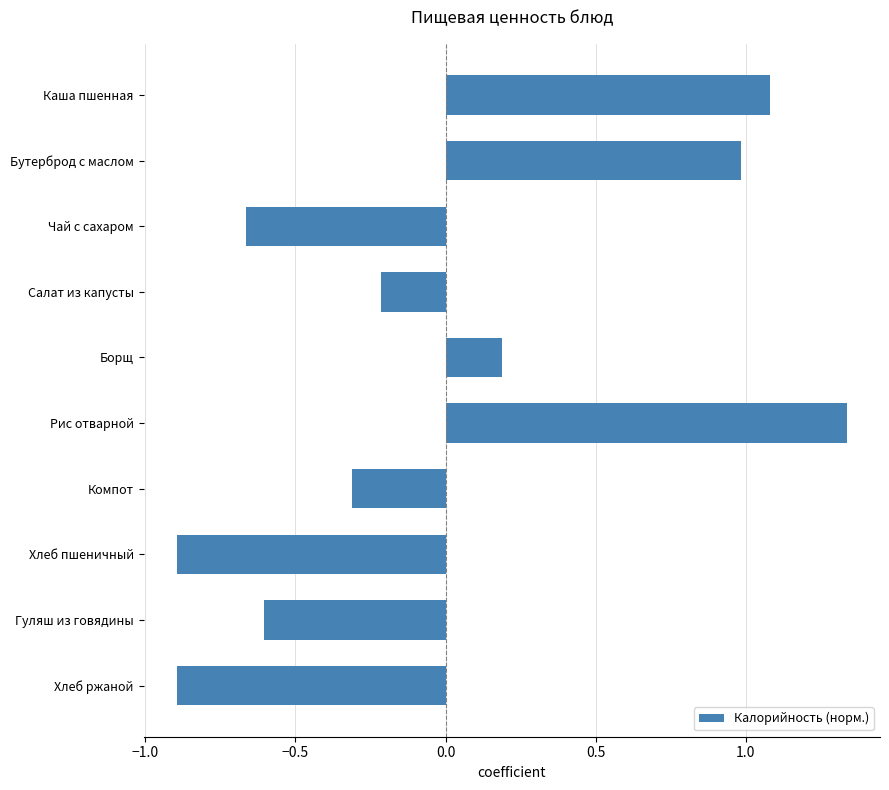

What is the minimum value shown in the chart?

-0.9